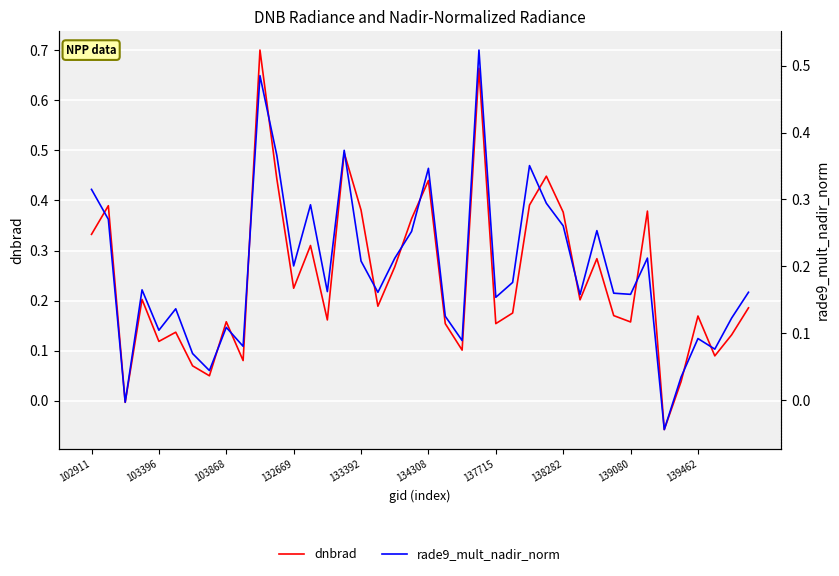

What is the value of the rade9_mult_nadir_norm point at the 15th from the left?

0.2